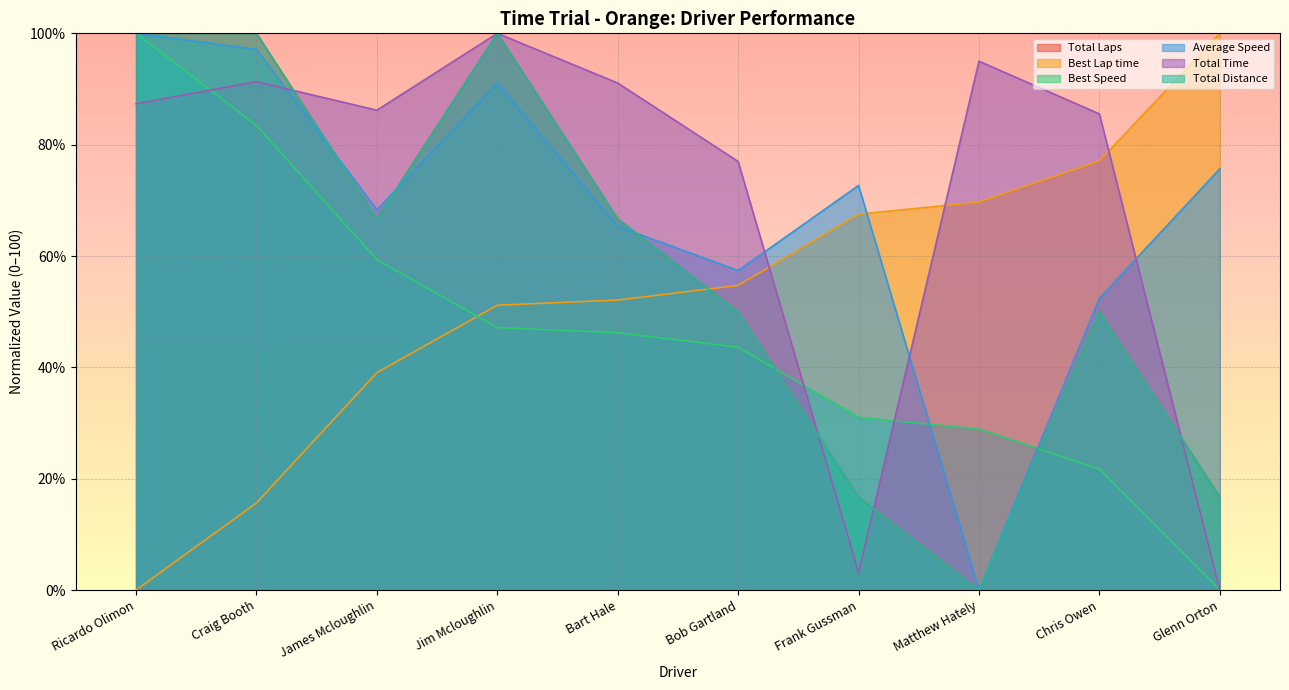

What is the label of the 4th point from the right?

Frank Gussman